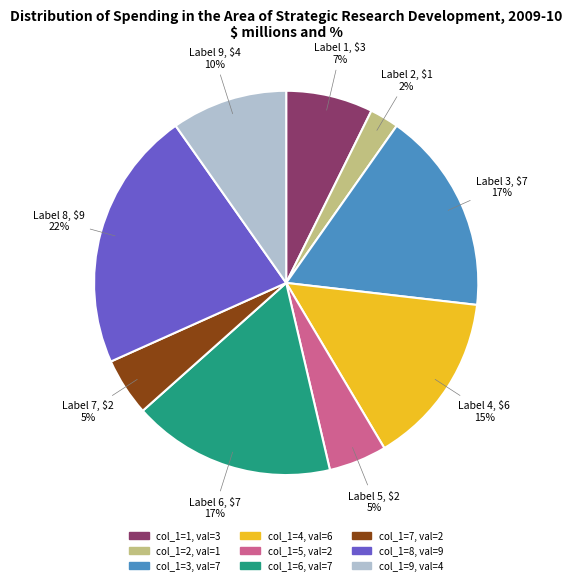

Do Label 8 and Label 9 together represent more than half of the pie?

No